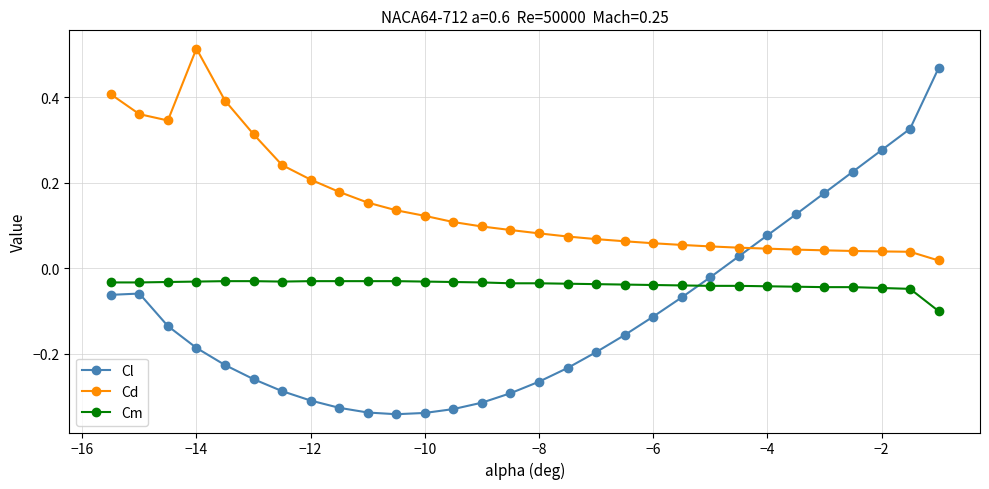

In Cd, how many points are higher than both neighbors (excluding endpoints)?

1